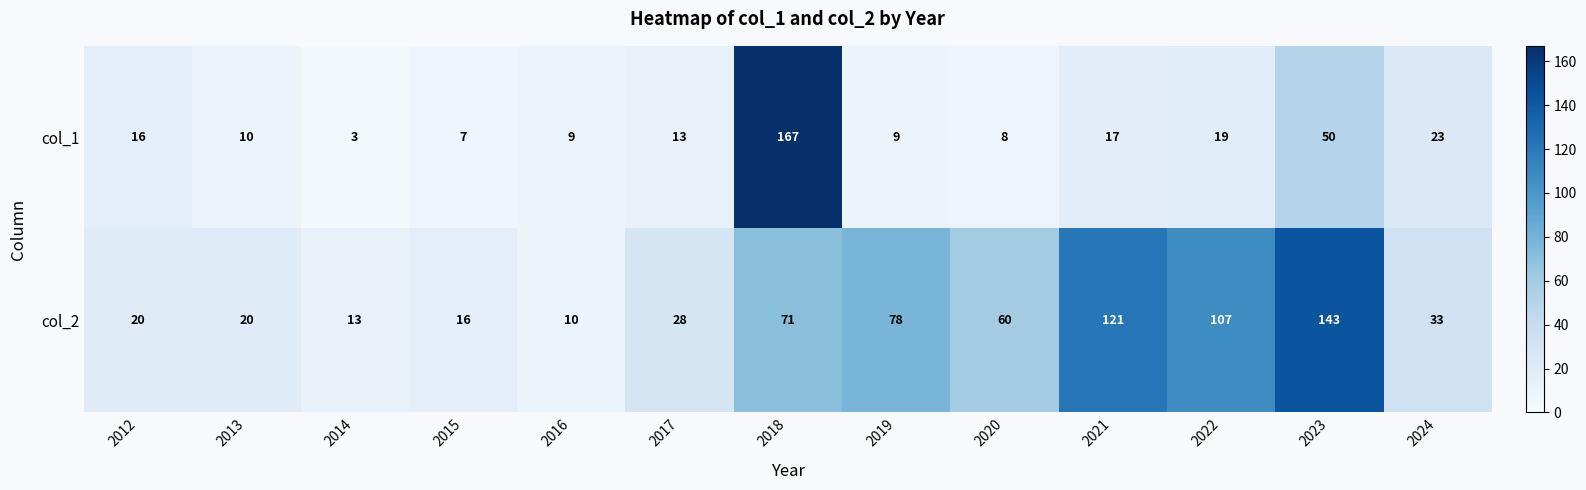

Reading left to right, what are all the values shown in this chart?

col_1: 2012=16	2013=10	2014=3	2015=7	2016=9	2017=13	2018=167	2019=9	2020=8	2021=17	2022=19	2023=50	2024=23
col_2: 2012=20	2013=20	2014=13	2015=16	2016=10	2017=28	2018=71	2019=78	2020=60	2021=121	2022=107	2023=143	2024=33